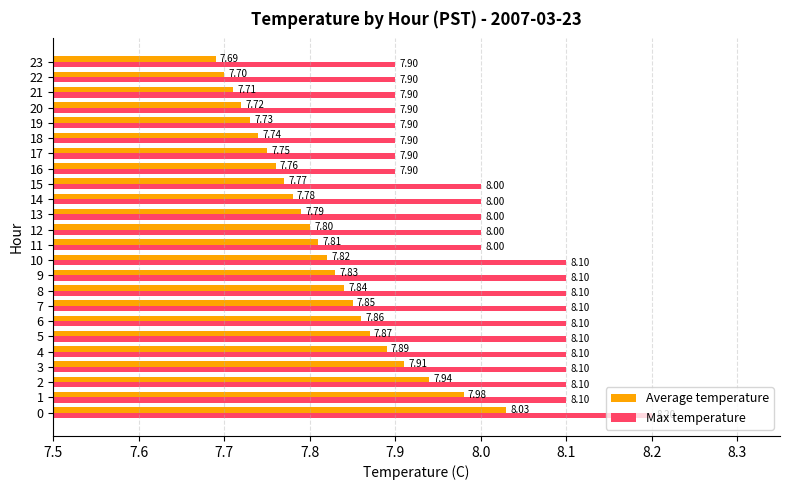

At how many categories does at least one series exceed 7?

24